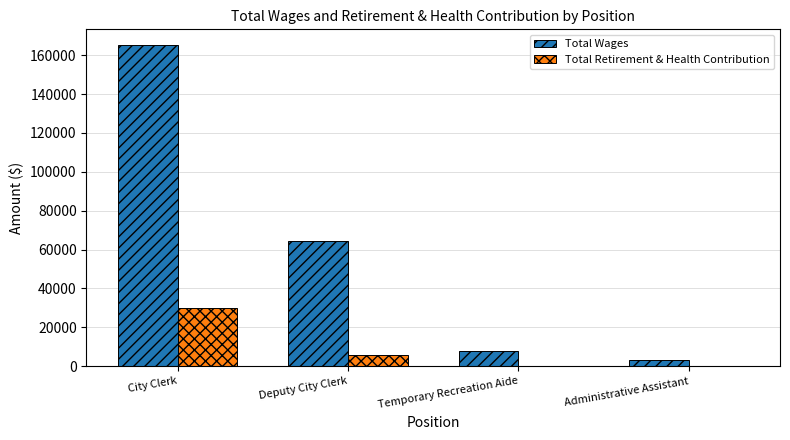

The Total Retirement & Health Contribution series shows 154 at Administrative Assistant. True or false?

True